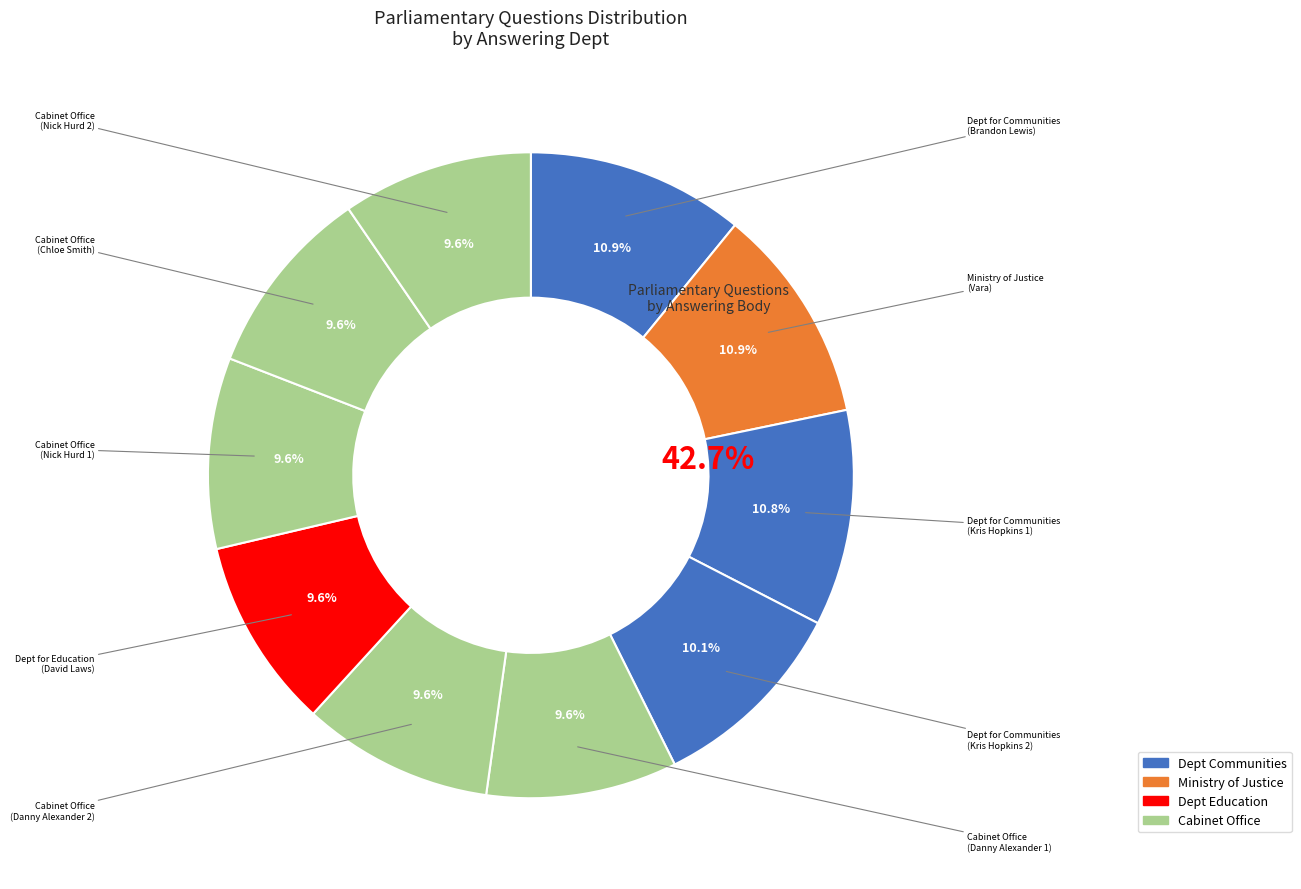

Is there any slice that represents more than half of the pie?

No